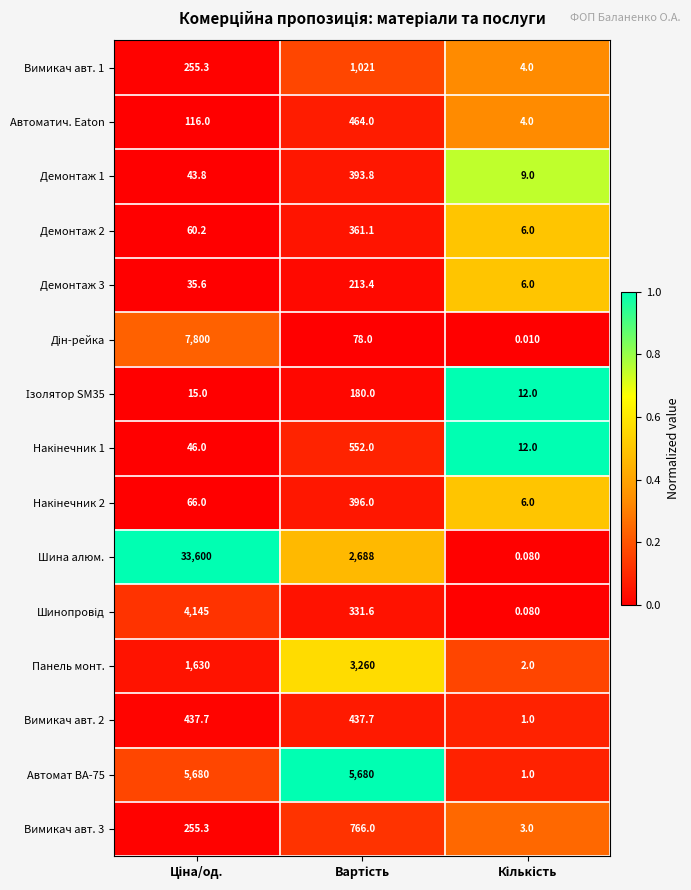

Which series has the widest spread of values?

Шина алюм.